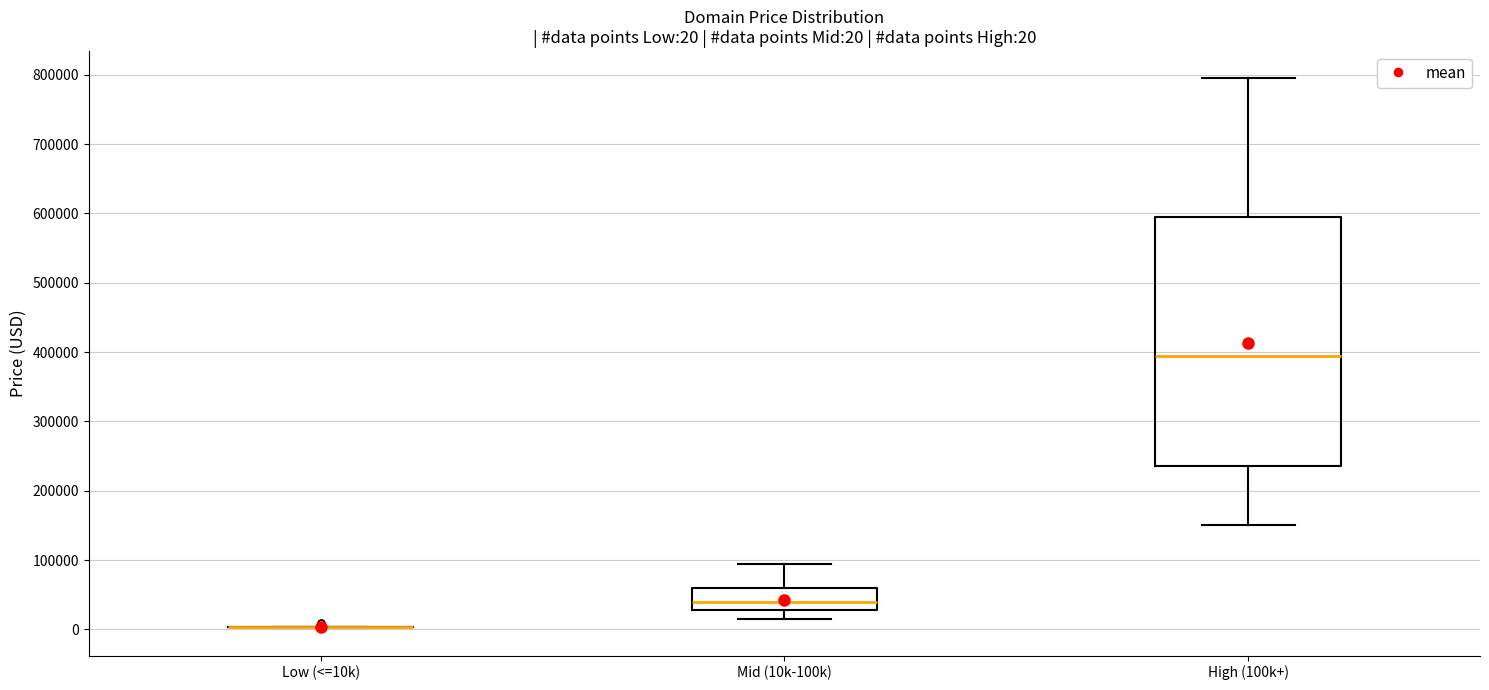

Which box is the tallest, from its lower edge to its upper edge?

High (100k+)